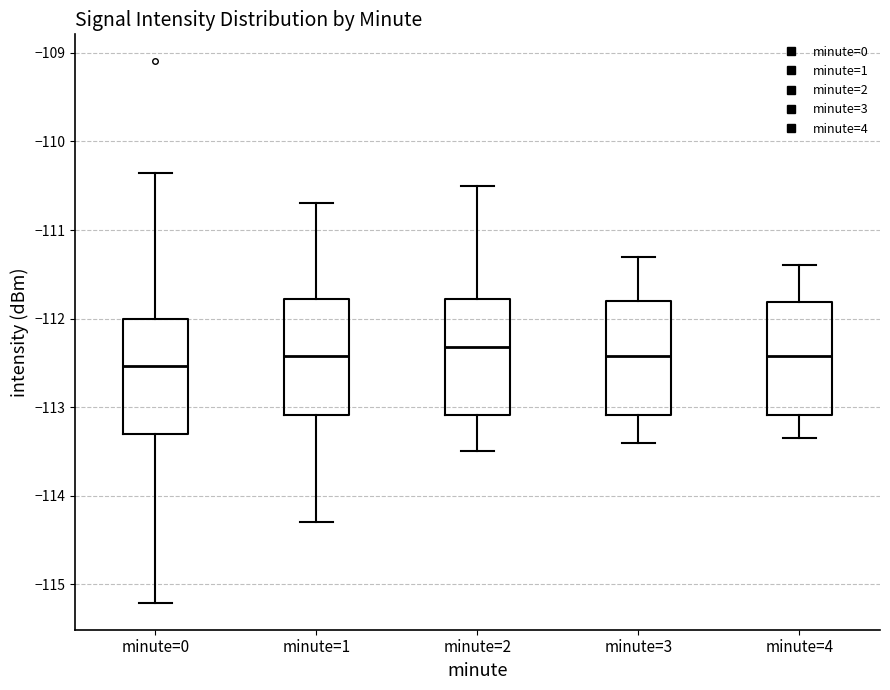

Reading left to right, transcribe this box plot: for each box, give where its median line is, the range the box spans, and where its two whiskers end, as read against the y-axis. The values are not printed on the chart, so give them approximately, as read against the axis.

minute=0: median -112.5, box -113.3 to -112.0, whiskers -115.2 to -110.4
minute=1: median -112.4, box -113.1 to -111.8, whiskers -114.3 to -110.7
minute=2: median -112.3, box -113.1 to -111.8, whiskers -113.5 to -110.5
minute=3: median -112.4, box -113.1 to -111.8, whiskers -113.4 to -111.3
minute=4: median -112.4, box -113.1 to -111.8, whiskers -113.3 to -111.4